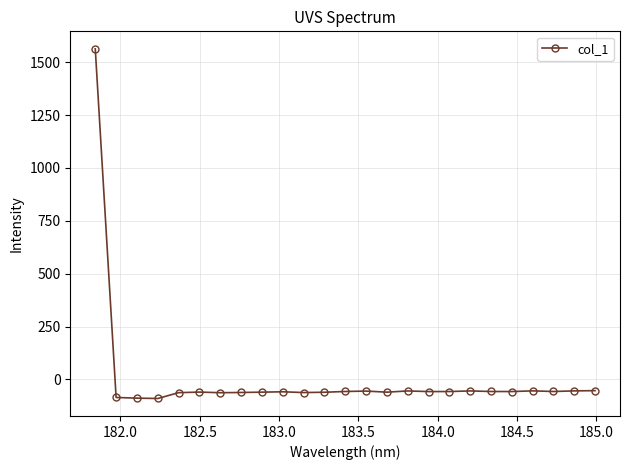

True or false: the data has more than 0 interior local peaks.

True